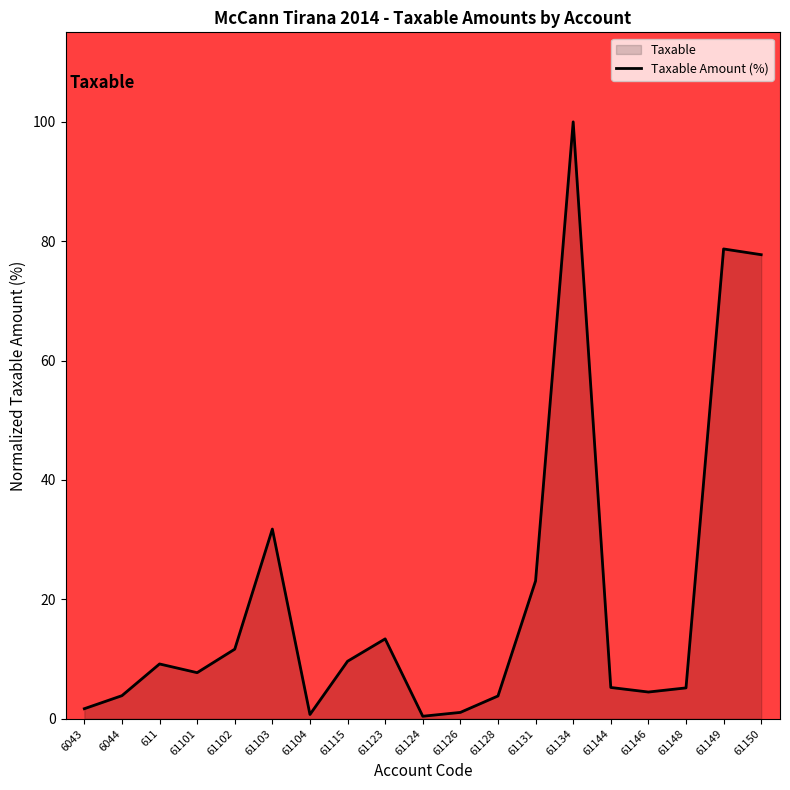

What is the ratio of the value at 61101 to the value at 61134?

0.1